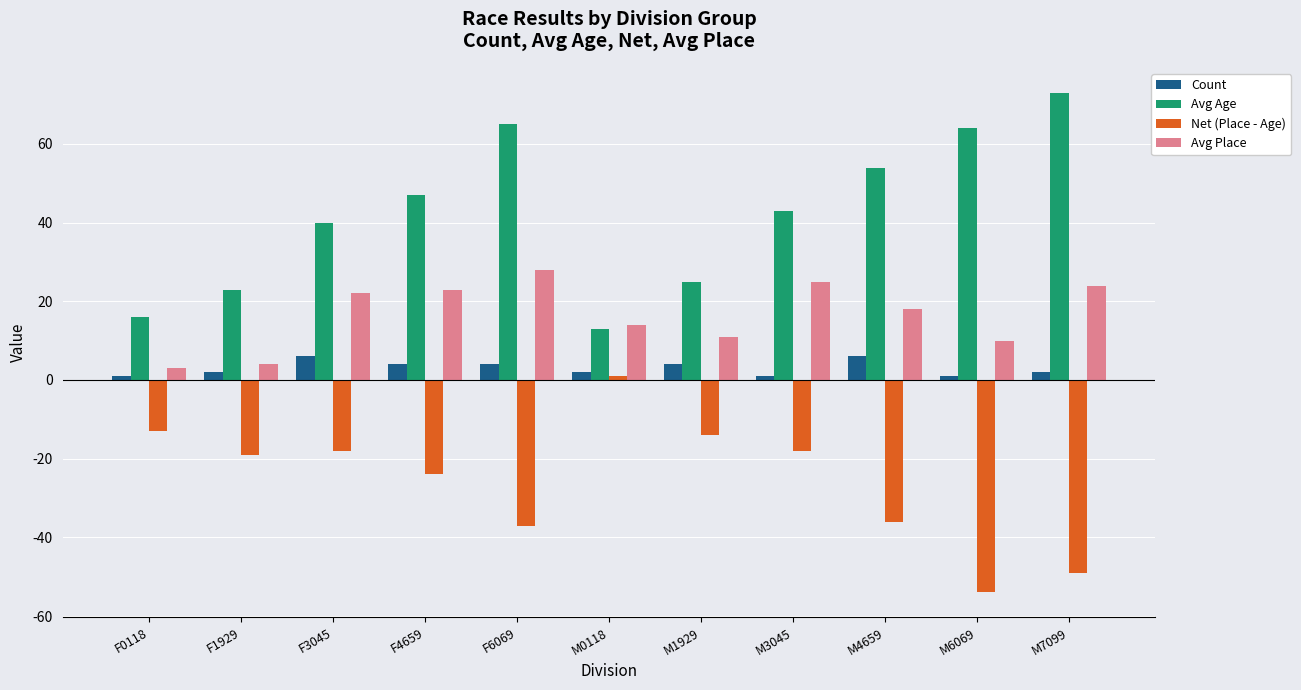

How many data points does each series have?

11